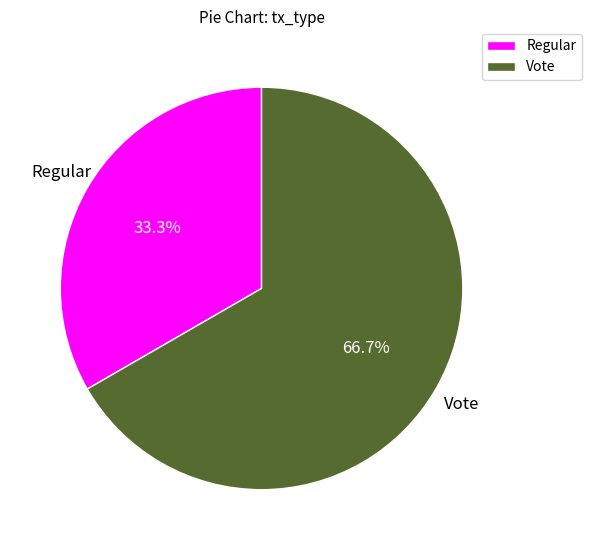

What is the ratio of the value at Vote to the value at Regular?

2.0